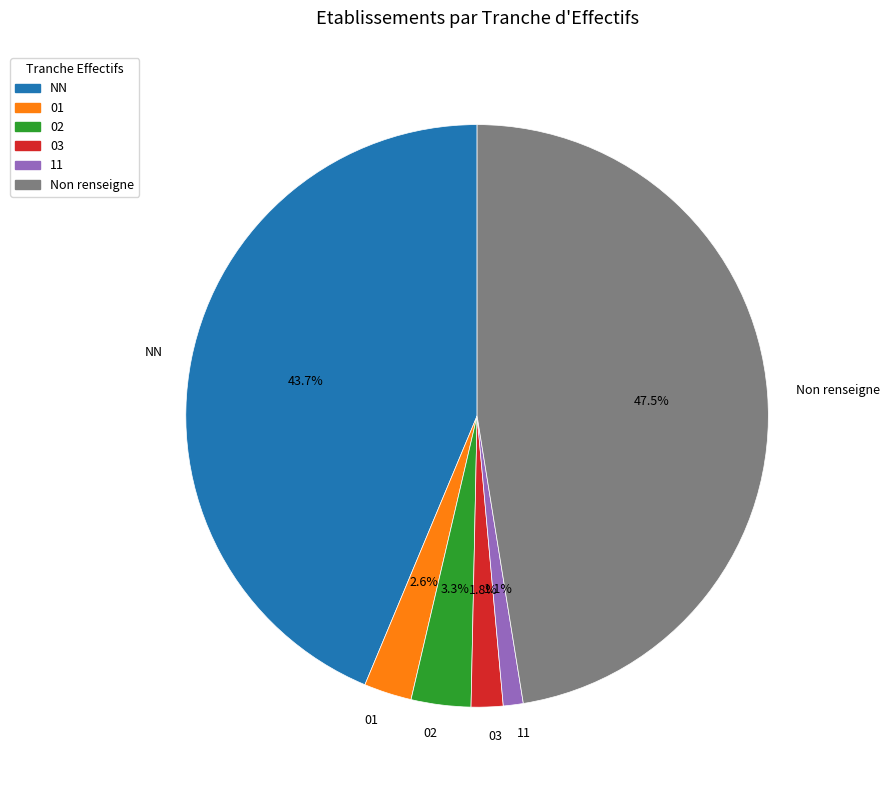

Is there any slice that represents more than half of the pie?

No